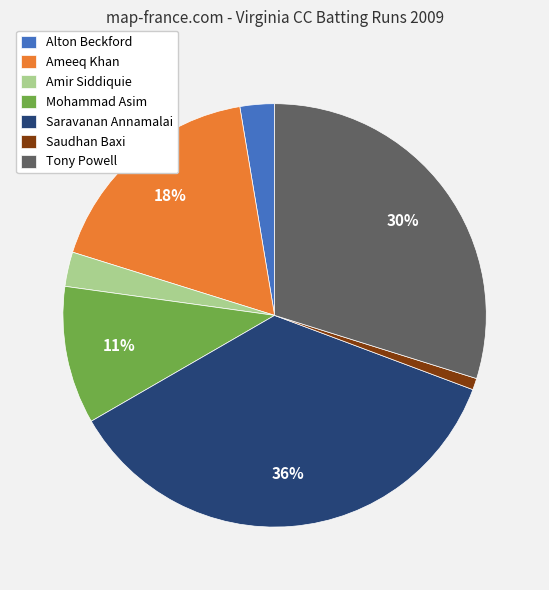

To the nearest percent, what portion does Amir Siddiquie represent?

3%